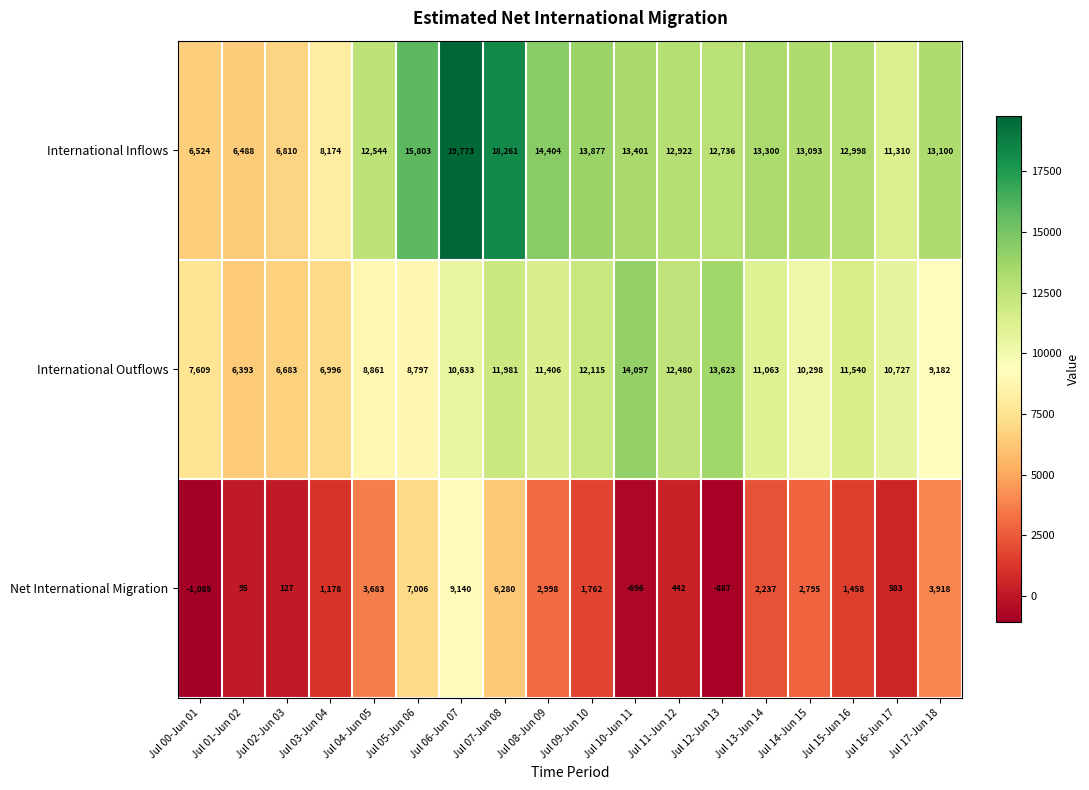

At how many categories does at least one series exceed 15460?

3